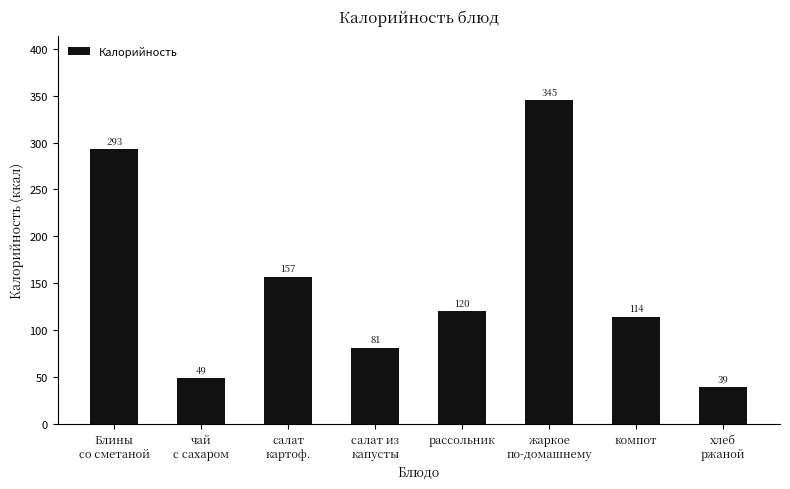

List the labels in order of value, largest first.

жаркое
по-домашнему, Блины
со сметаной, салат
картоф., рассольник, компот, салат из
капусты, чай
с сахаром, хлеб
ржаной